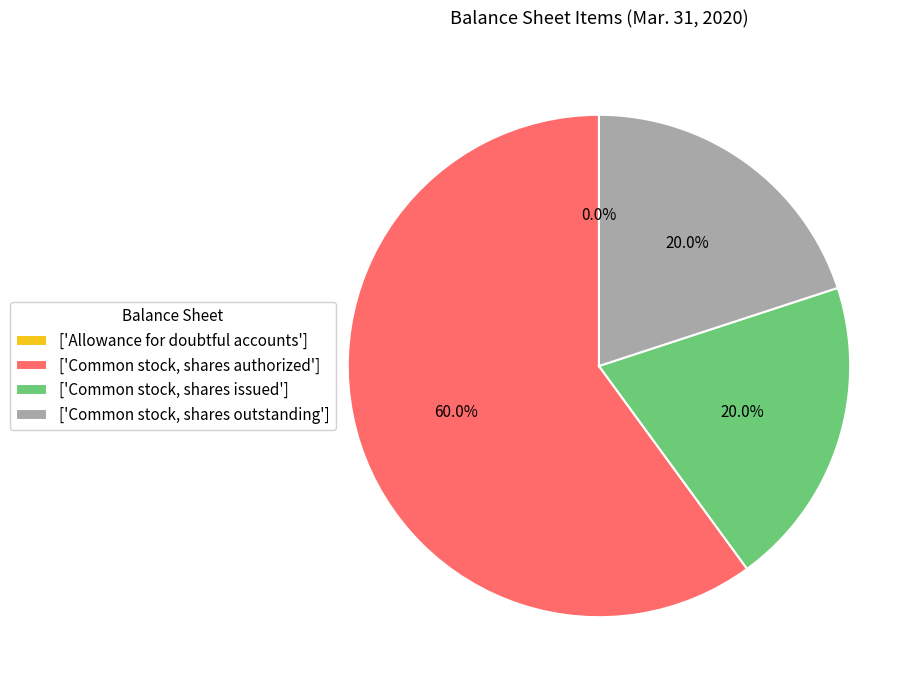

What is the ratio of the value at ['Common stock, shares outstanding'] to the value at ['Common stock, shares issued']?

1.0